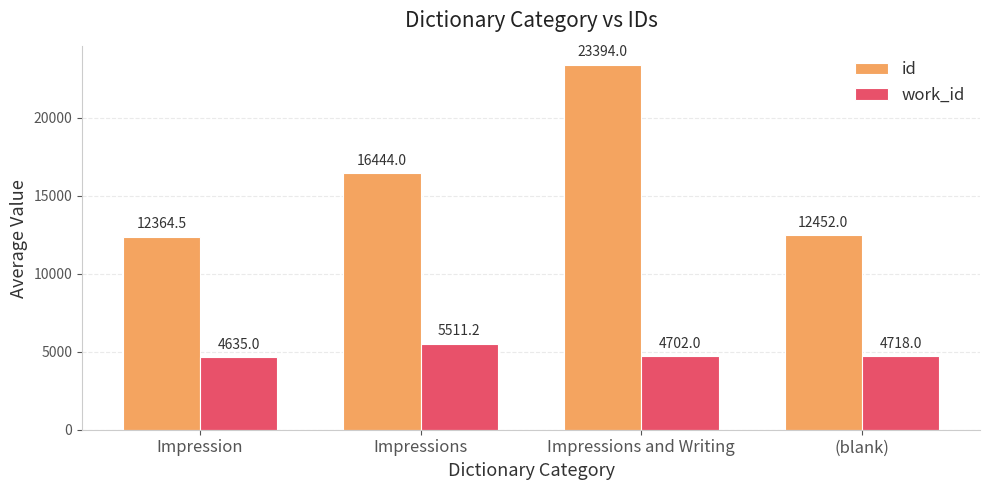

What is the label of the 4th bar from the left?

(blank)